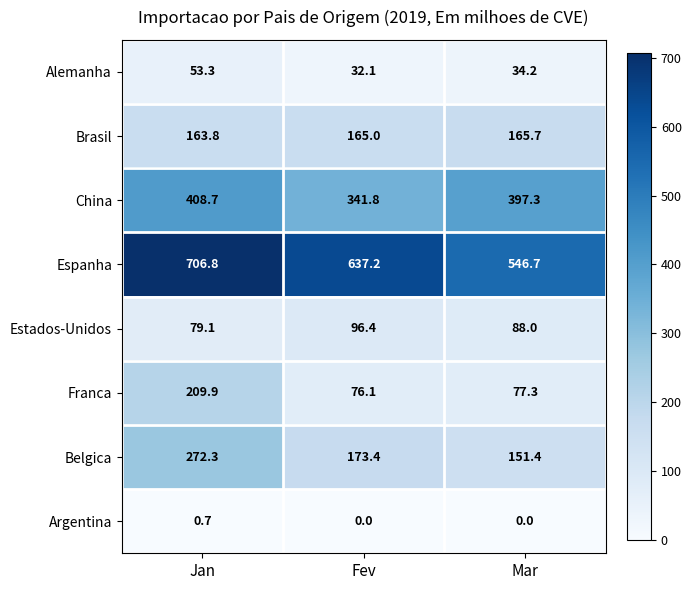

The Belgica series shows 173.4 at Fev. True or false?

True